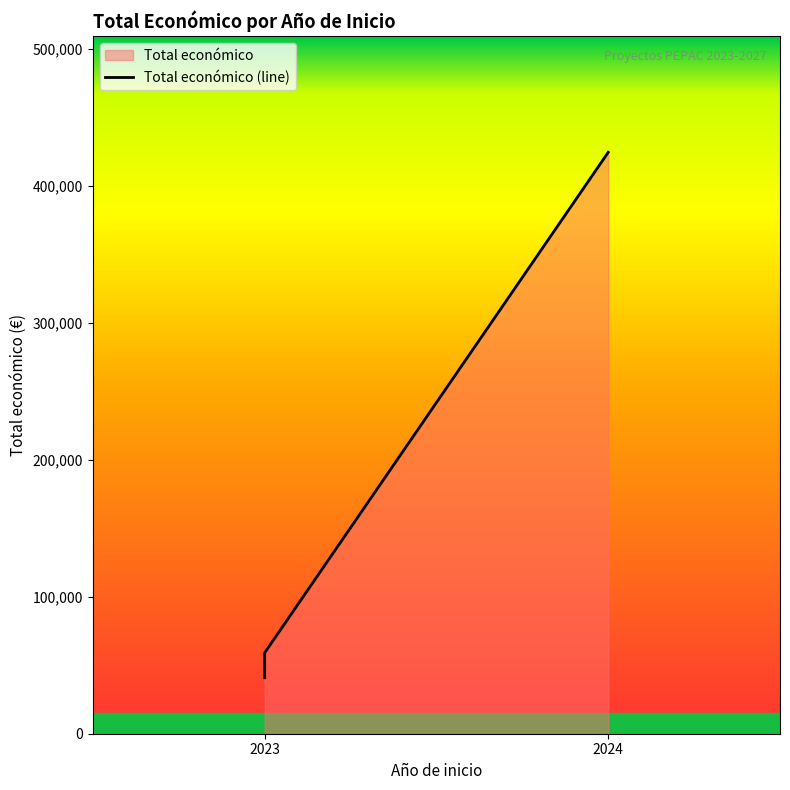

How many values exceed 59106?

1